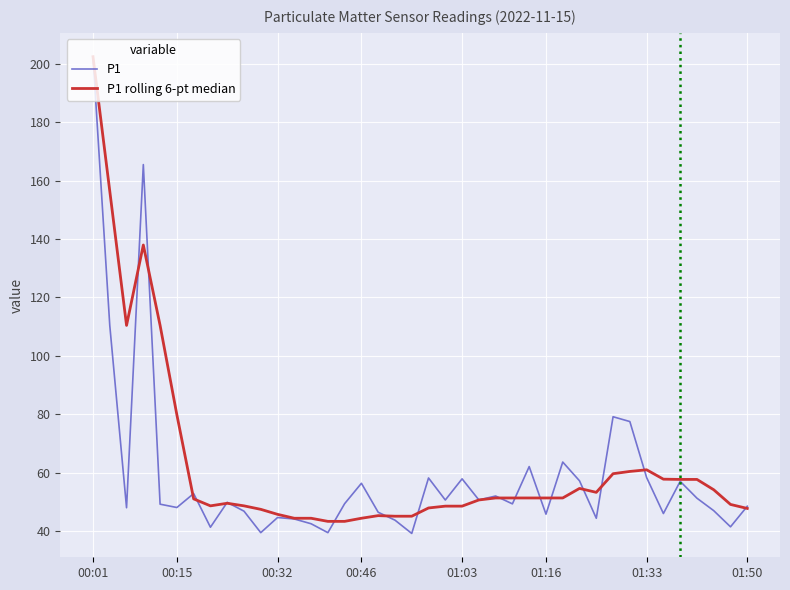

Which series has the widest spread of values?

P1